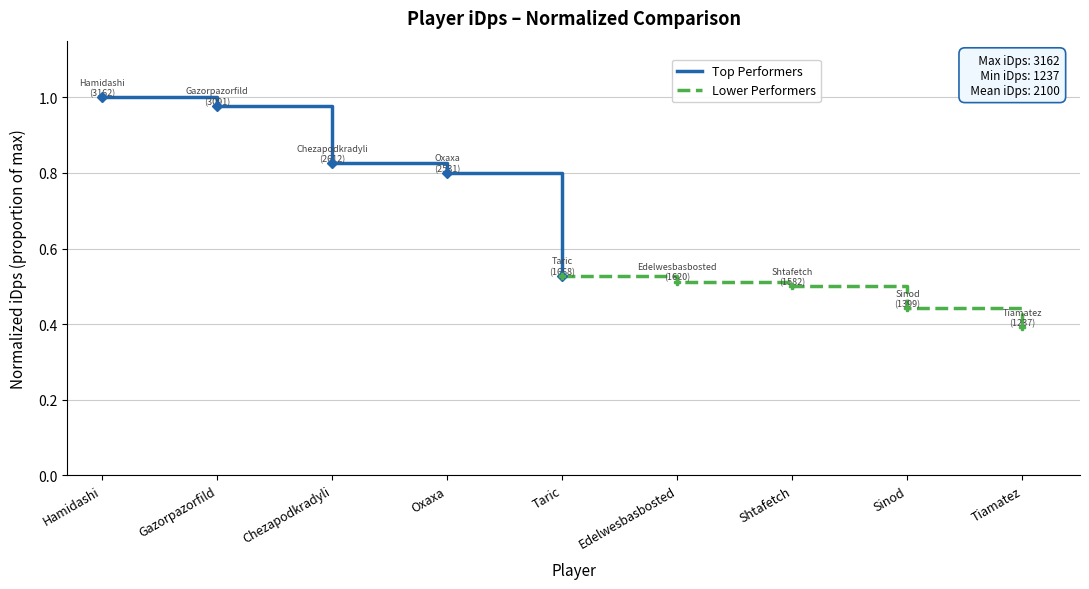

At which label is Top Performers closest to 0?

Taric